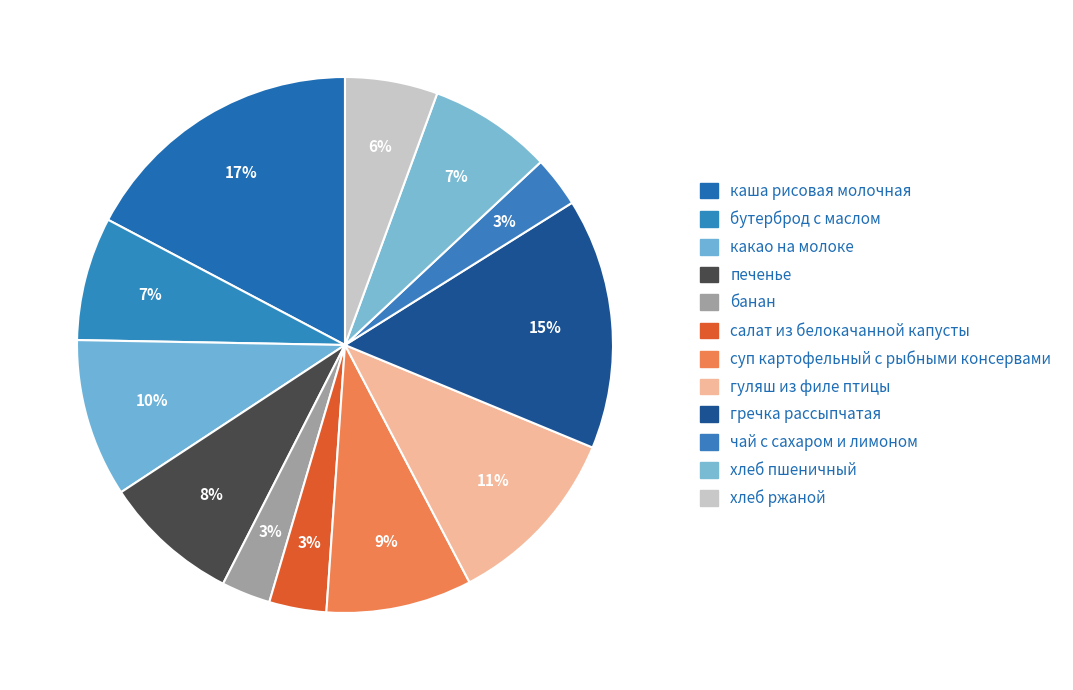

Is it true that суп картофельный с рыбными консервами is 9% of the pie?

True